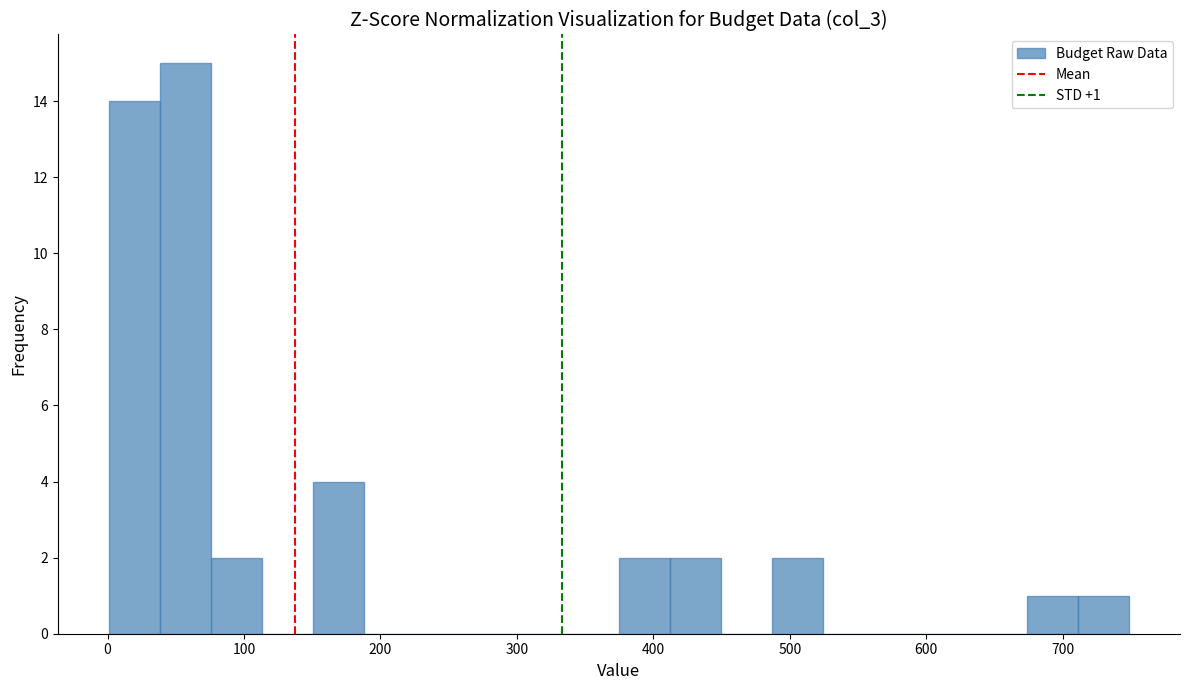

Around what value on the x-axis is the tallest bar? Give the approximate position of its centre, as read against the axis.

60